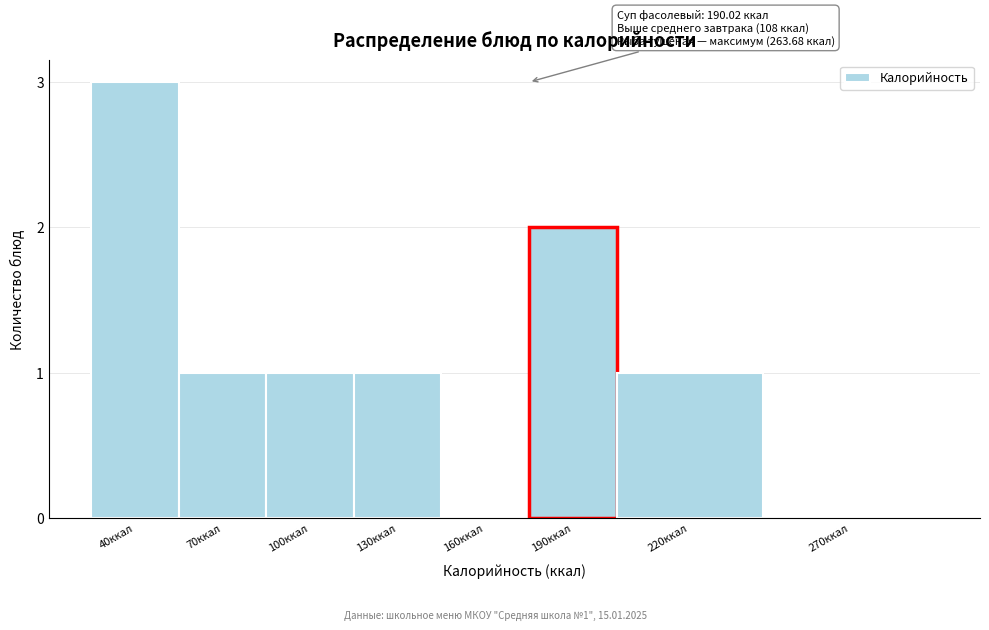

Reading left to right, list all the values displayed in this chart.

40ккал=3	70ккал=1	100ккал=1	130ккал=1	160ккал=0	190ккал=2	220ккал=1	270ккал=0